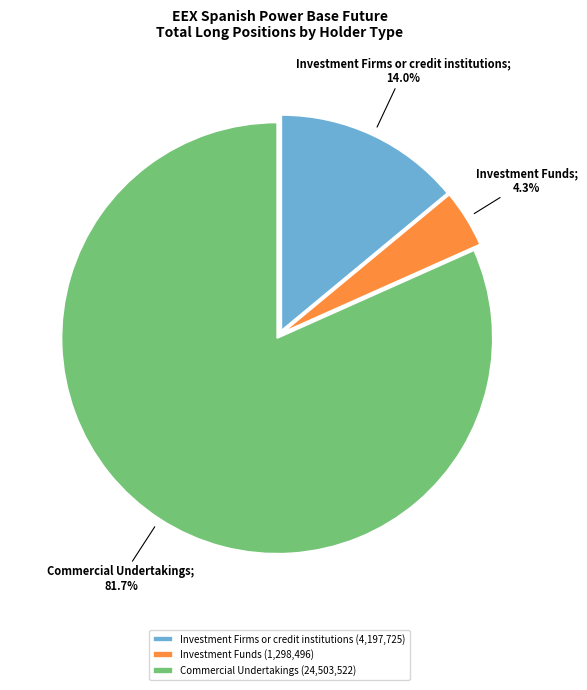

Is there a majority slice in this chart?

Yes